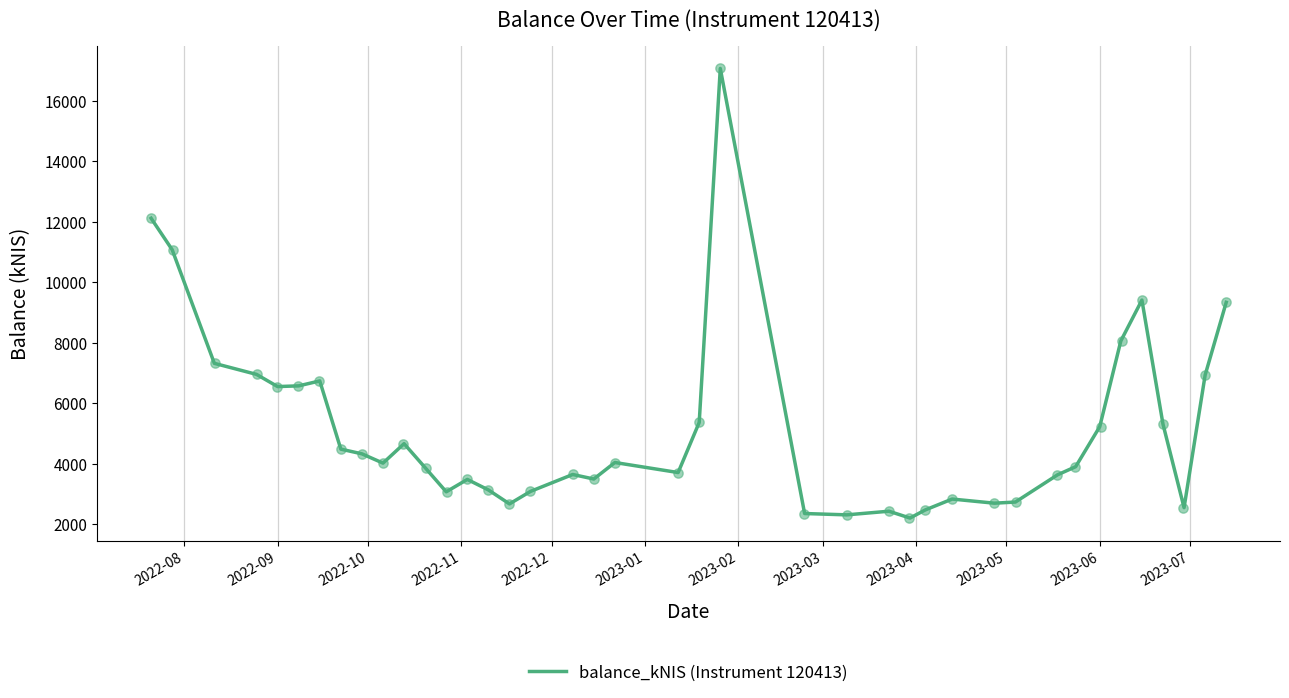

What is the lowest value of the balance_kNIS (Instrument 120413) series?

2202.9